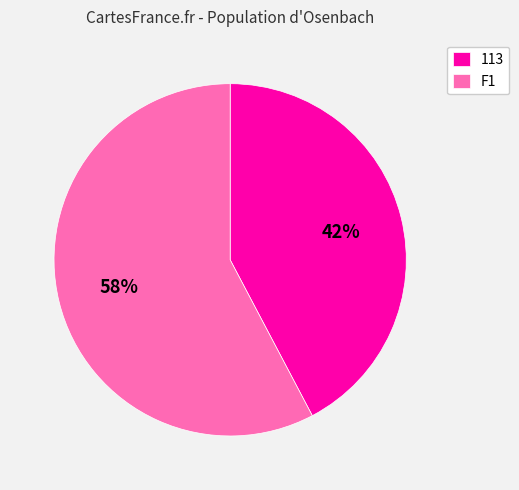

Which has a higher value, F1 or 113?

F1